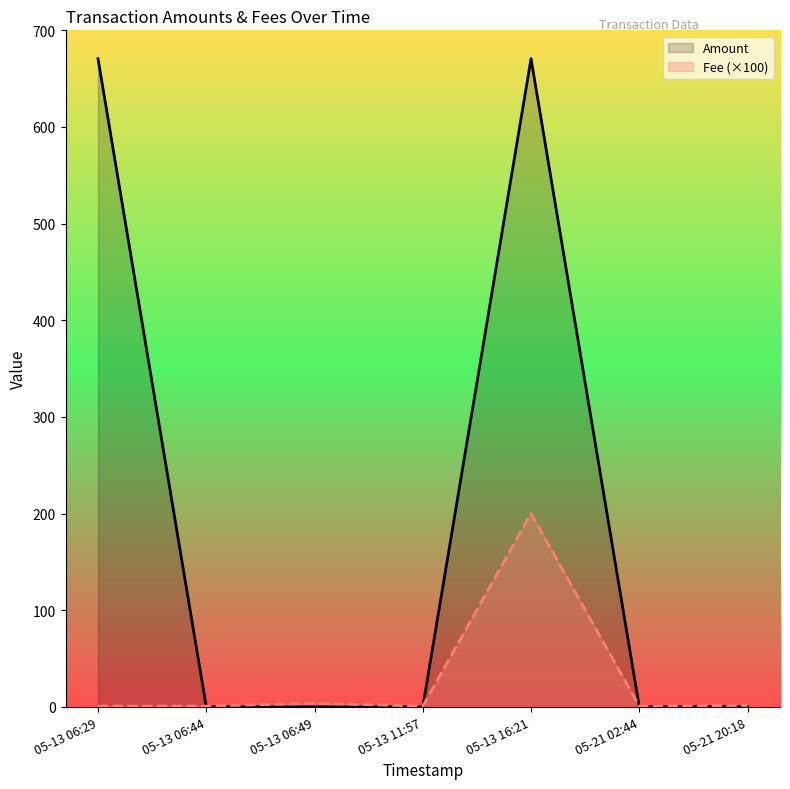

What is the value of the Fee (×100) point at the 6th from the left?

0.7